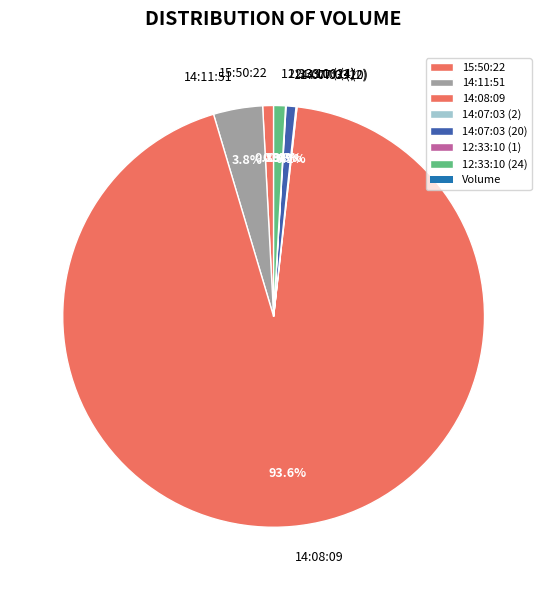

What is the largest slice in the pie chart?

14:08:09